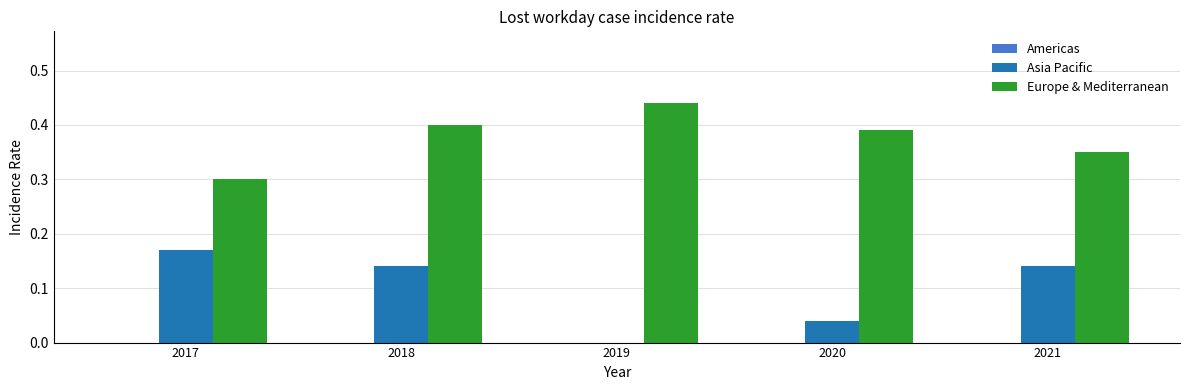

What is the sum of all Europe & Mediterranean values?

1.9